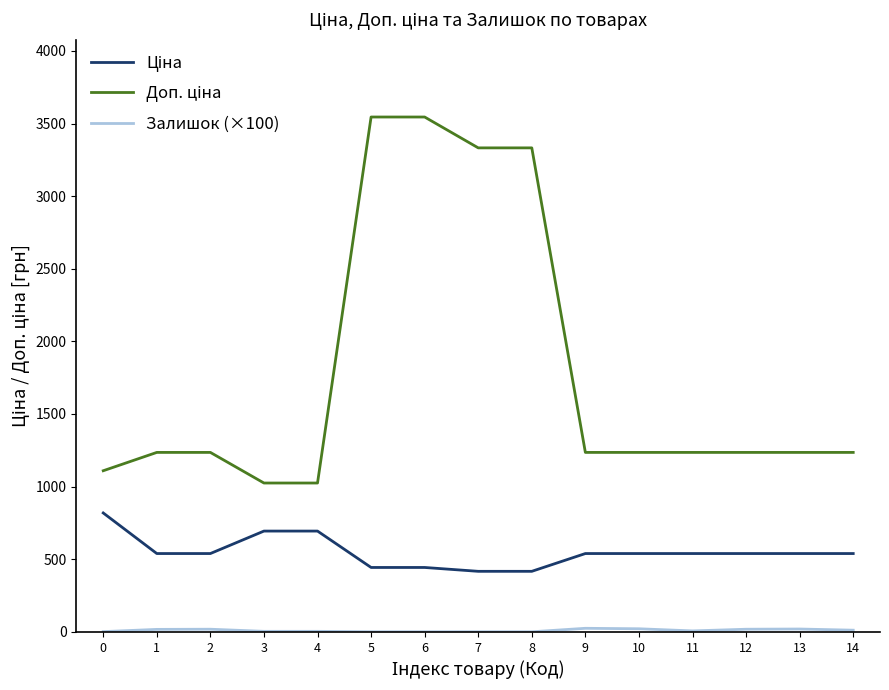

What is the greatest value displayed?

3545.0